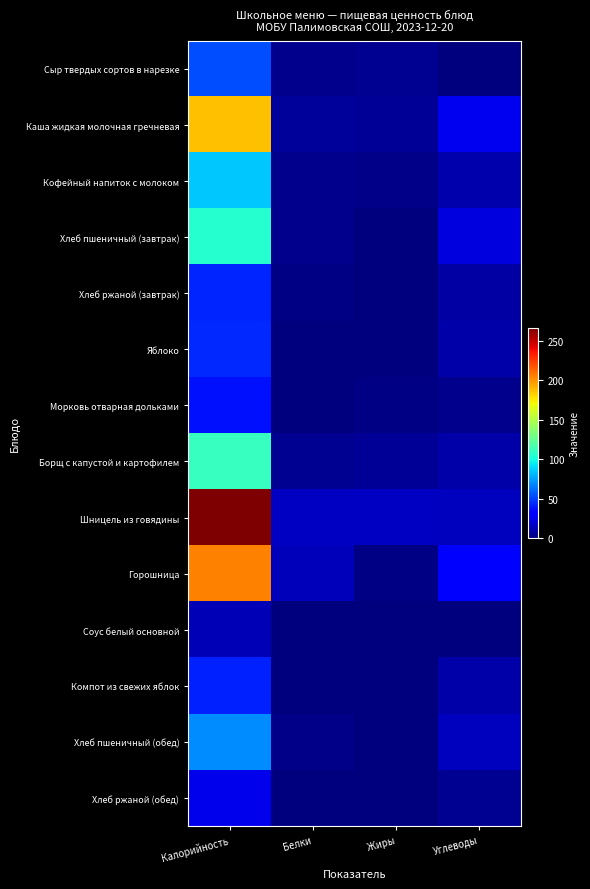

Between Калорийность and Жиры, which is larger?

Калорийность